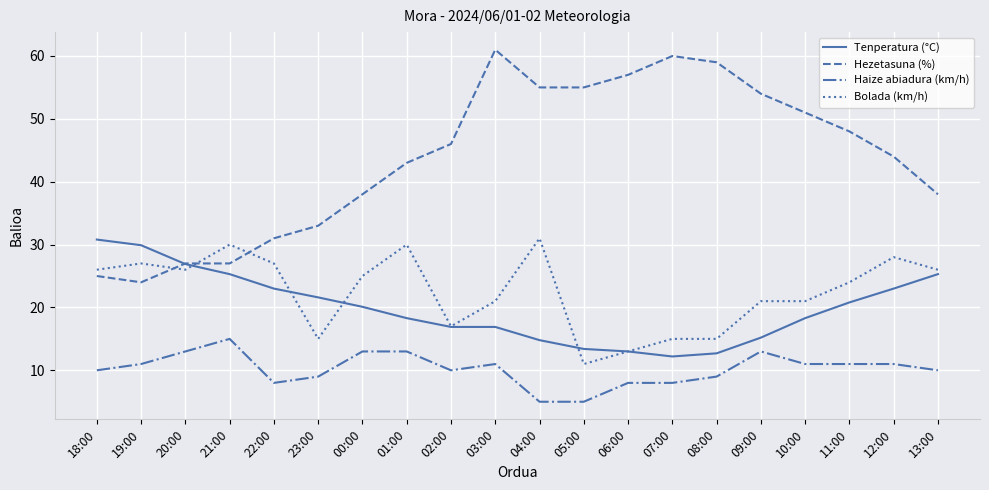

Does the chart have visible grid lines?

Yes